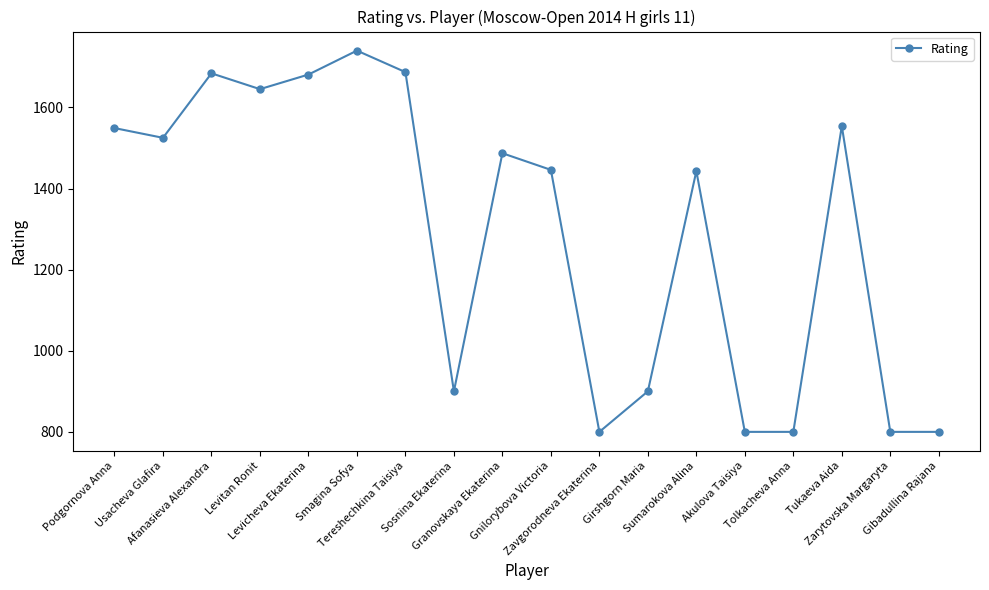

What is the minimum value shown in the chart?

800